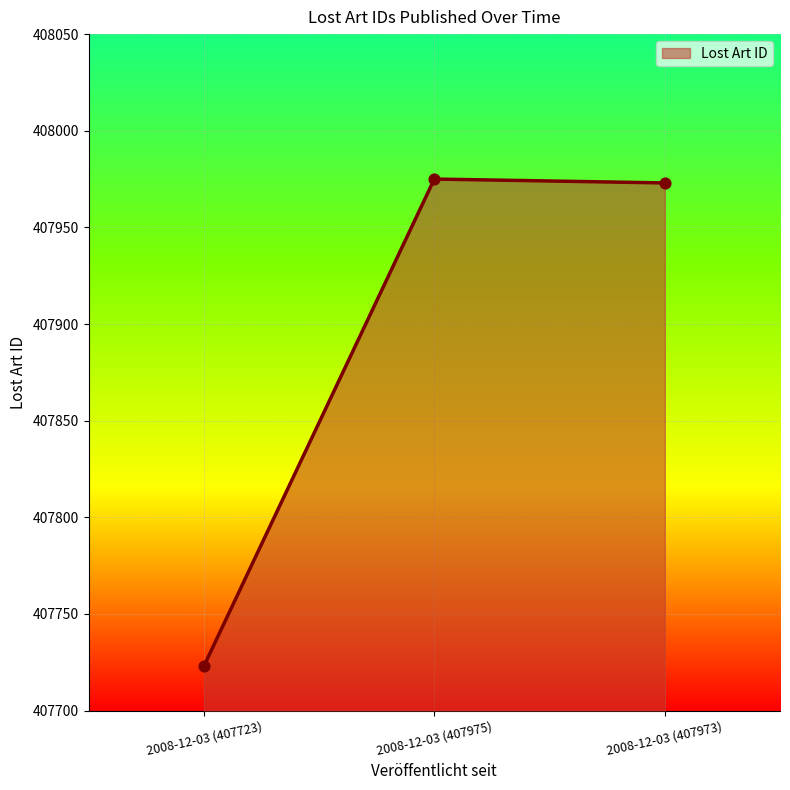

Which has a higher value, 2008-12-03 (407723) or 2008-12-03 (407973)?

2008-12-03 (407973)